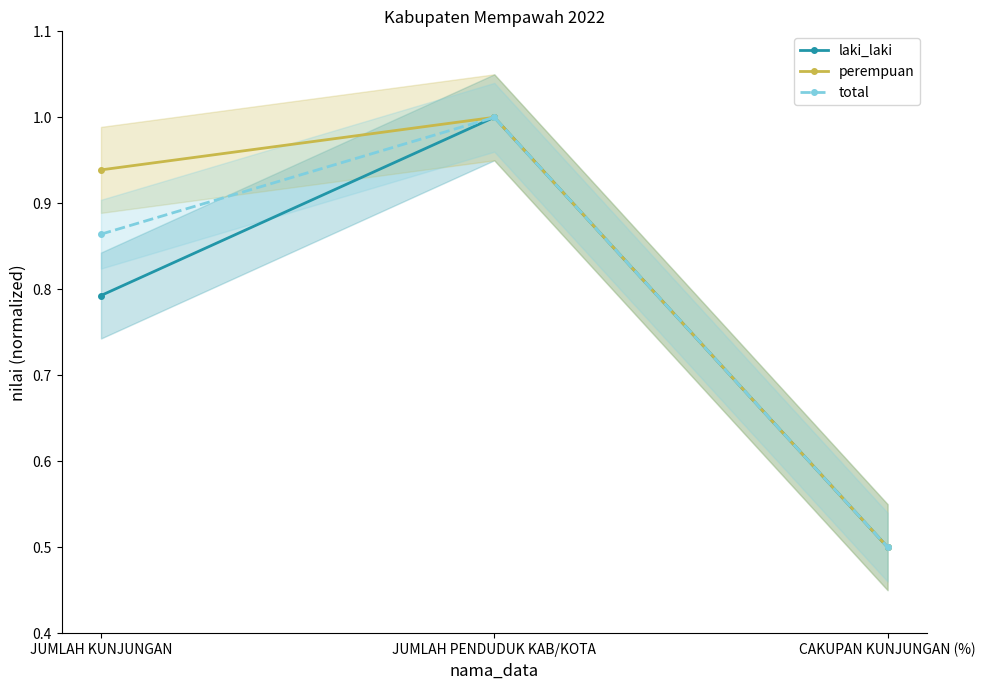

Reading right to left, extract all data points from this chart.

laki_laki: CAKUPAN KUNJUNGAN (%)=0.5	JUMLAH PENDUDUK KAB/KOTA=1.0	JUMLAH KUNJUNGAN=0.8
perempuan: CAKUPAN KUNJUNGAN (%)=0.5	JUMLAH PENDUDUK KAB/KOTA=1.0	JUMLAH KUNJUNGAN=0.9
total: CAKUPAN KUNJUNGAN (%)=0.5	JUMLAH PENDUDUK KAB/KOTA=1.0	JUMLAH KUNJUNGAN=0.9